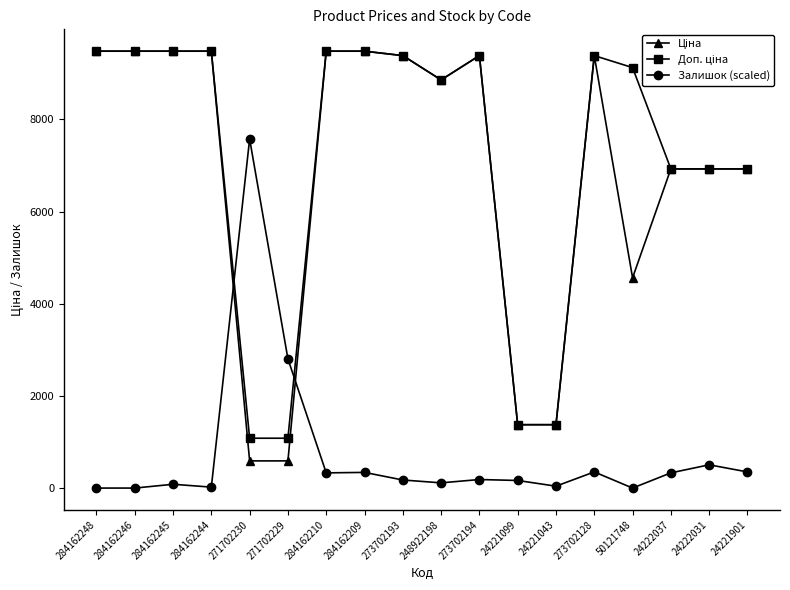

True or false: Залишок (scaled) has more than 0 points higher than both neighbors.

True